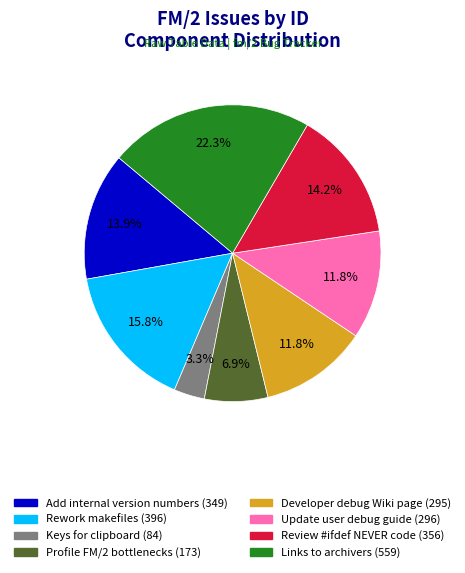

What is the ratio of the value at Profile FM/2 bottlenecks to the value at Add internal version numbers?

0.5